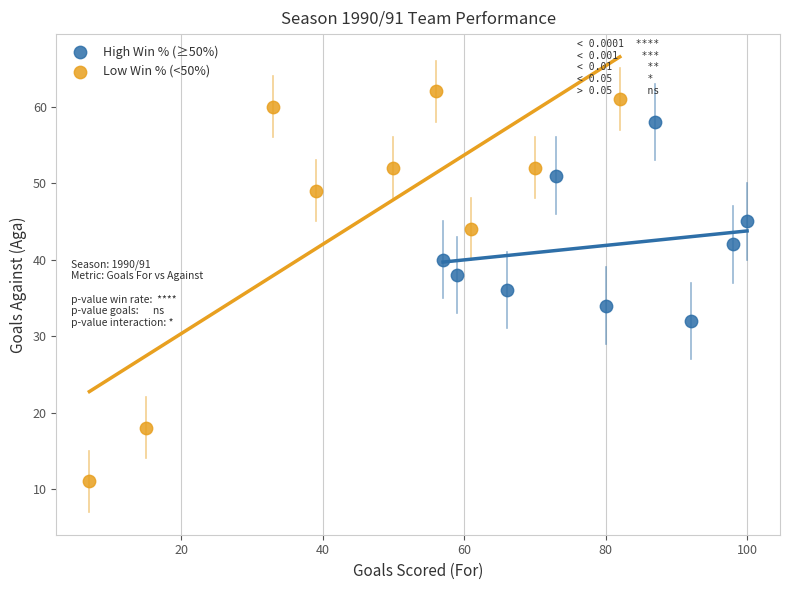

Which series contains the lowest Y value?

Low Win % (<50%)